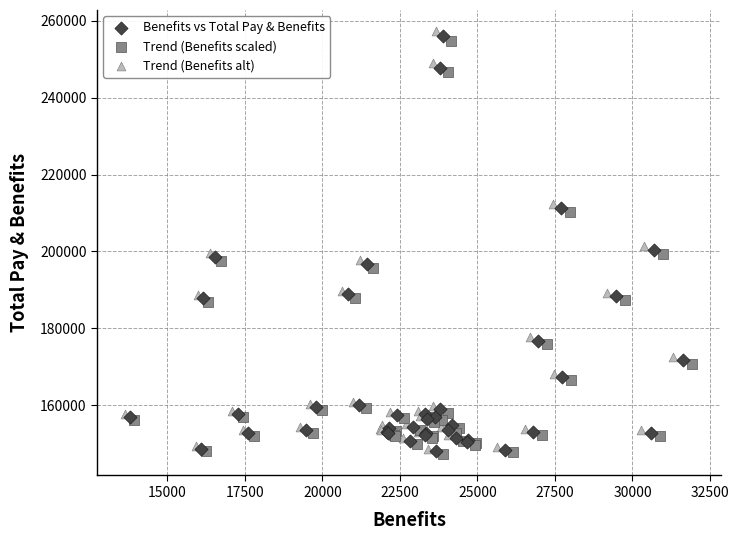

What are all the series names shown in the legend?

Benefits vs Total Pay & Benefits, Trend (Benefits scaled), Trend (Benefits alt)